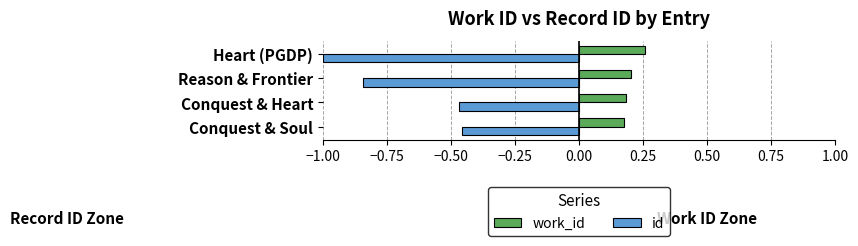

At which category does the chart reach its minimum across all series?

Heart (PGDP)